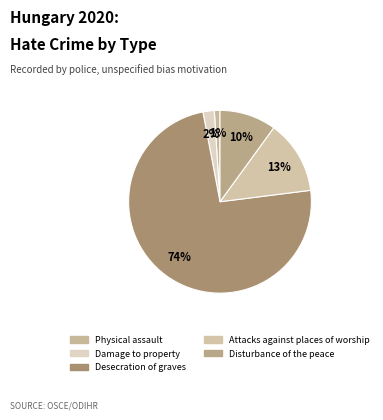

The Attacks against places of worship slice represents 13% of the pie. True or false?

True